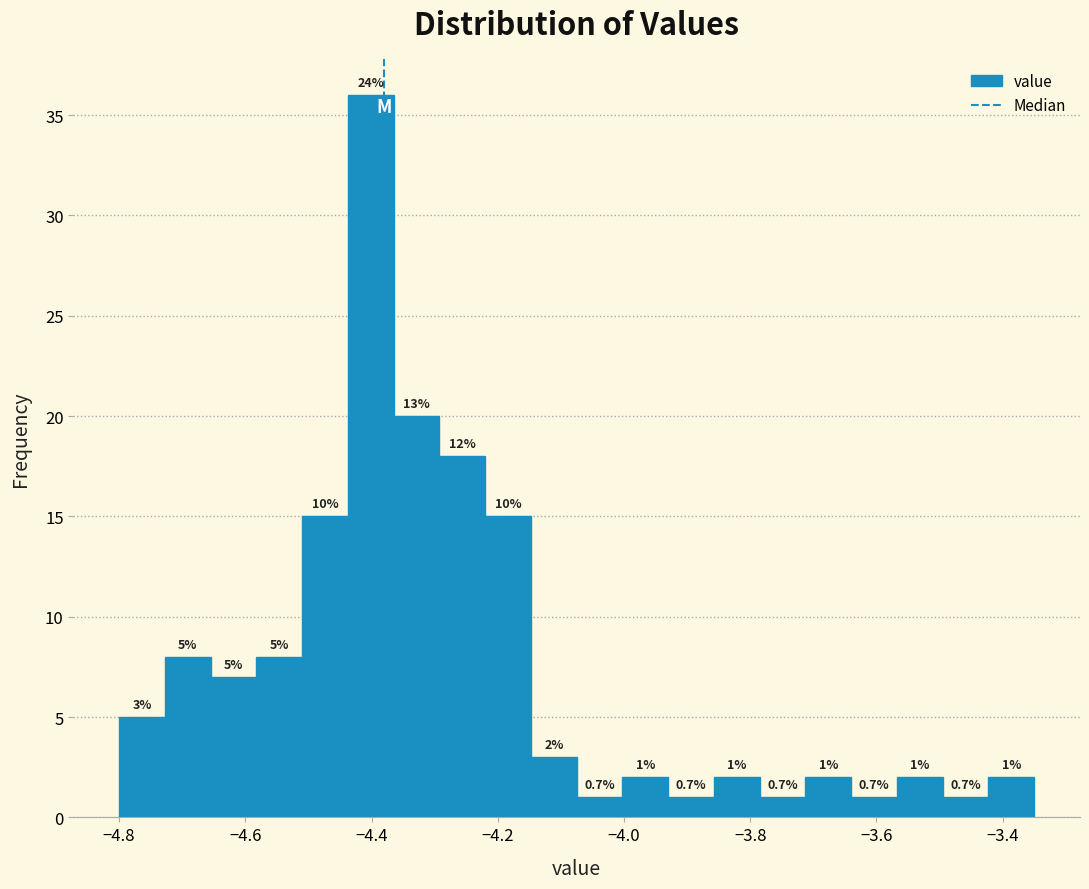

Around what value on the x-axis is the tallest bar? Give the approximate position of its centre, as read against the axis.

-4.40